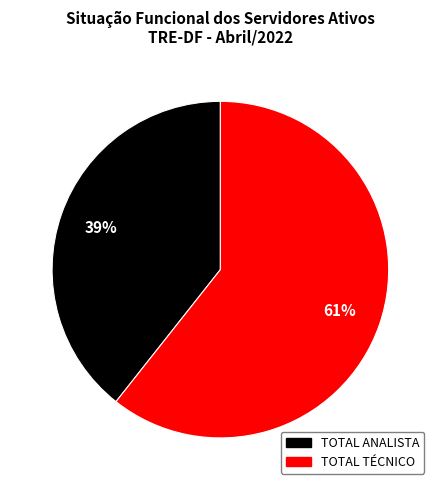

To the nearest percent, what is the average slice percentage?

50%